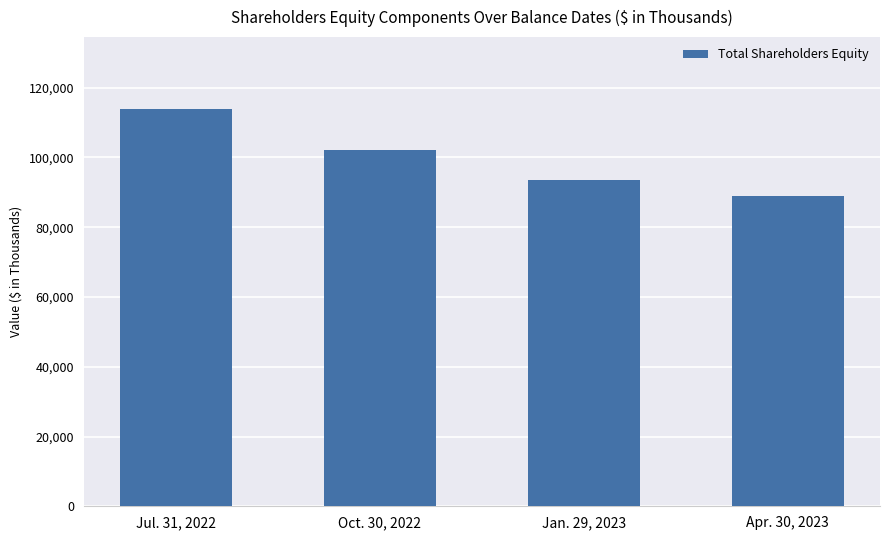

At which label is the value closest to 101537?

Oct. 30, 2022